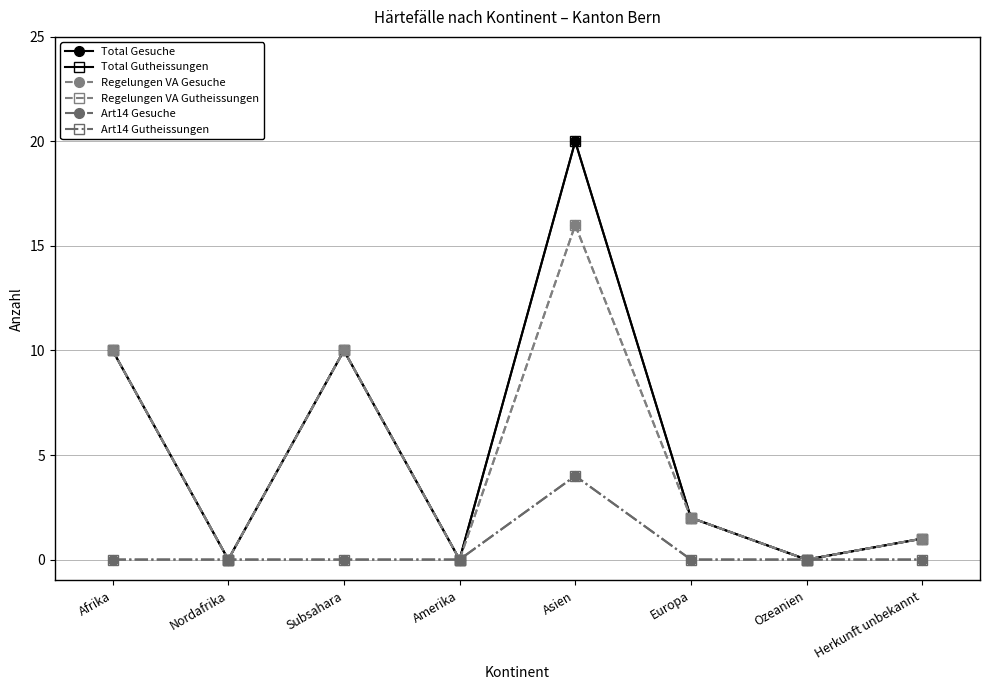

Reading left to right, list all the values displayed in this chart.

Total Gesuche: 10	0	10	0	20	2	0	1
Total Gutheissungen: 10	0	10	0	20	2	0	1
Regelungen VA Gesuche: 10	0	10	0	16	2	0	1
Regelungen VA Gutheissungen: 10	0	10	0	16	2	0	1
Art14 Gesuche: 0	0	0	0	4	0	0	0
Art14 Gutheissungen: 0	0	0	0	4	0	0	0